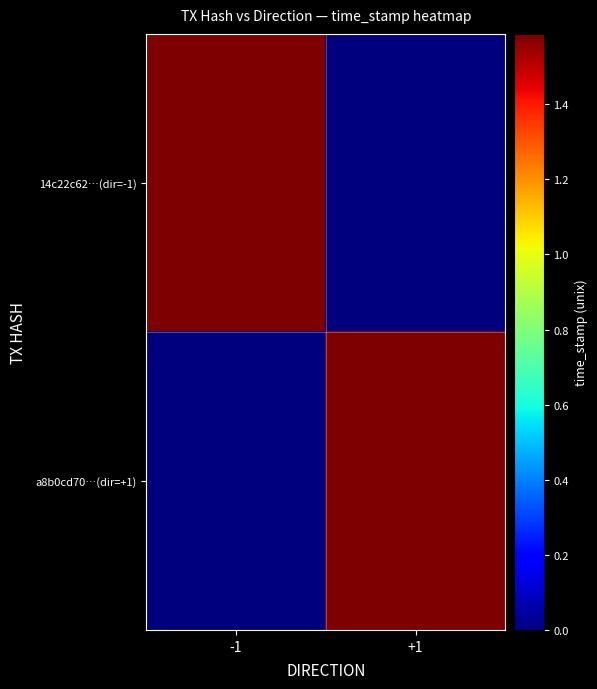

List the series in order of their peak value, highest first.

14c22c62…(dir=-1), a8b0cd70…(dir=+1)